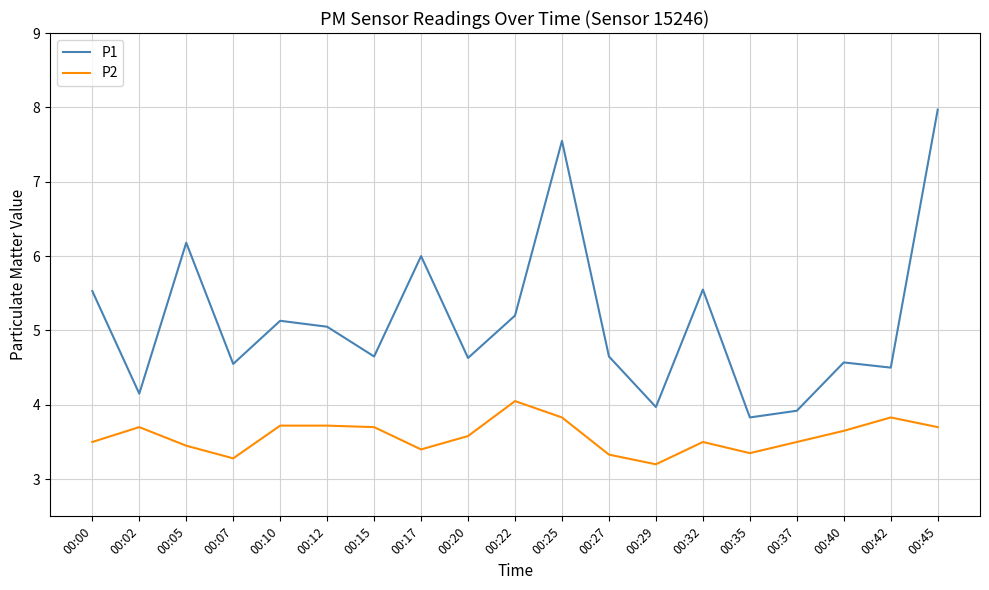

How many lines are shown in the chart?

2